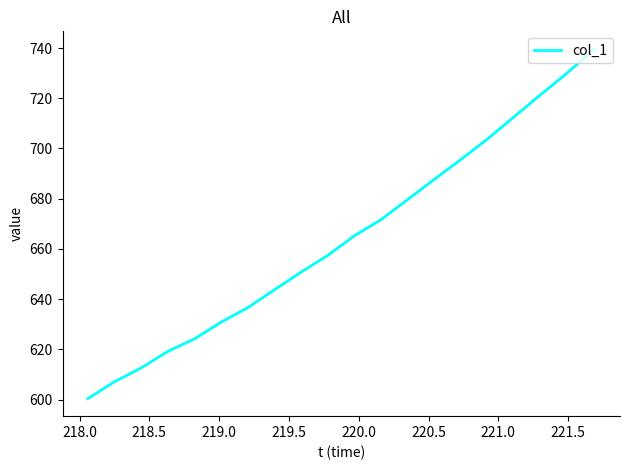

What is the greatest value displayed?

739.7